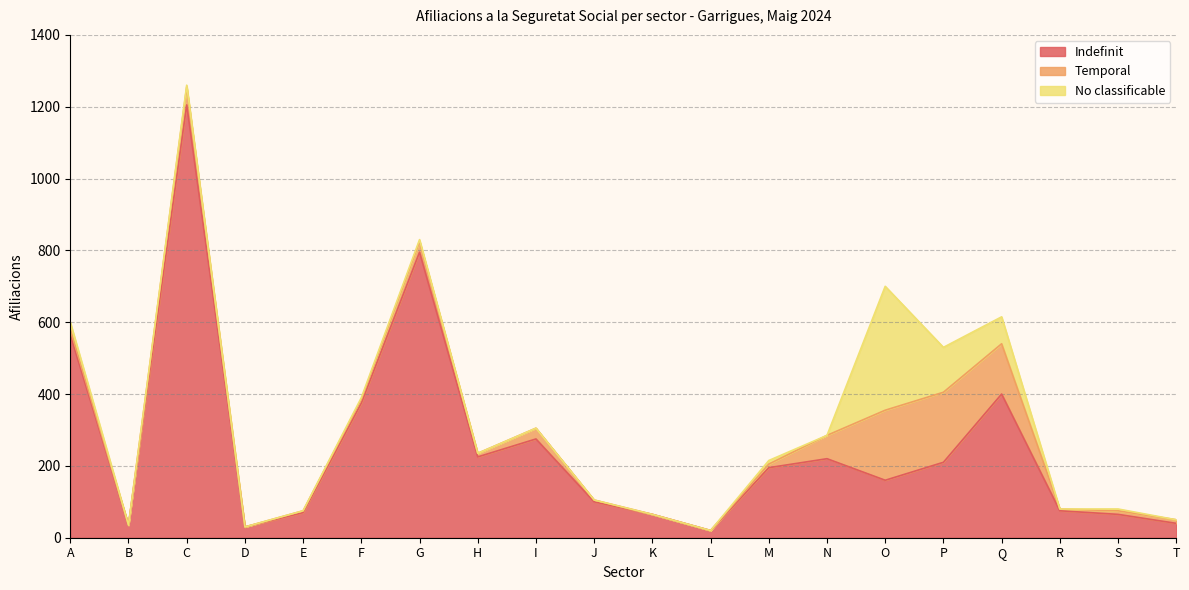

Reading right to left, what are all the values shown in this chart?

Indefinit: T=40	S=65	R=75	Q=400	P=210	O=160	N=220	M=195	L=20	K=65	J=100	I=275	H=225	G=795	F=375	E=70	D=30	C=1205	B=35	A=565
Temporal: T=10	S=10	R=5	Q=140	P=195	O=195	N=65	M=10	L=0	K=0	J=5	I=30	H=10	G=30	F=10	E=5	D=0	C=50	B=0	A=15
No classificable: T=0	S=5	R=0	Q=75	P=125	O=345	N=0	M=10	L=0	K=0	J=0	I=0	H=0	G=5	F=5	E=0	D=0	C=5	B=0	A=20